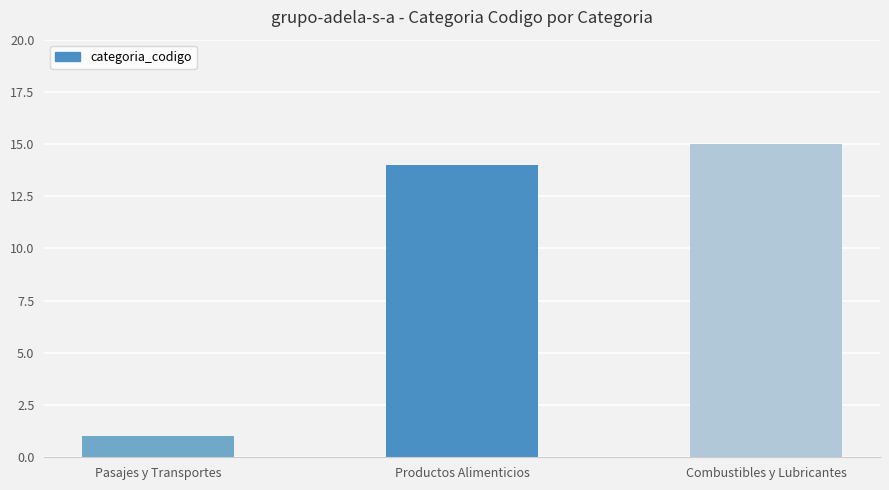

Reading left to right, list all the values displayed in this chart.

Pasajes y Transportes=1	Productos Alimenticios=14	Combustibles y Lubricantes=15